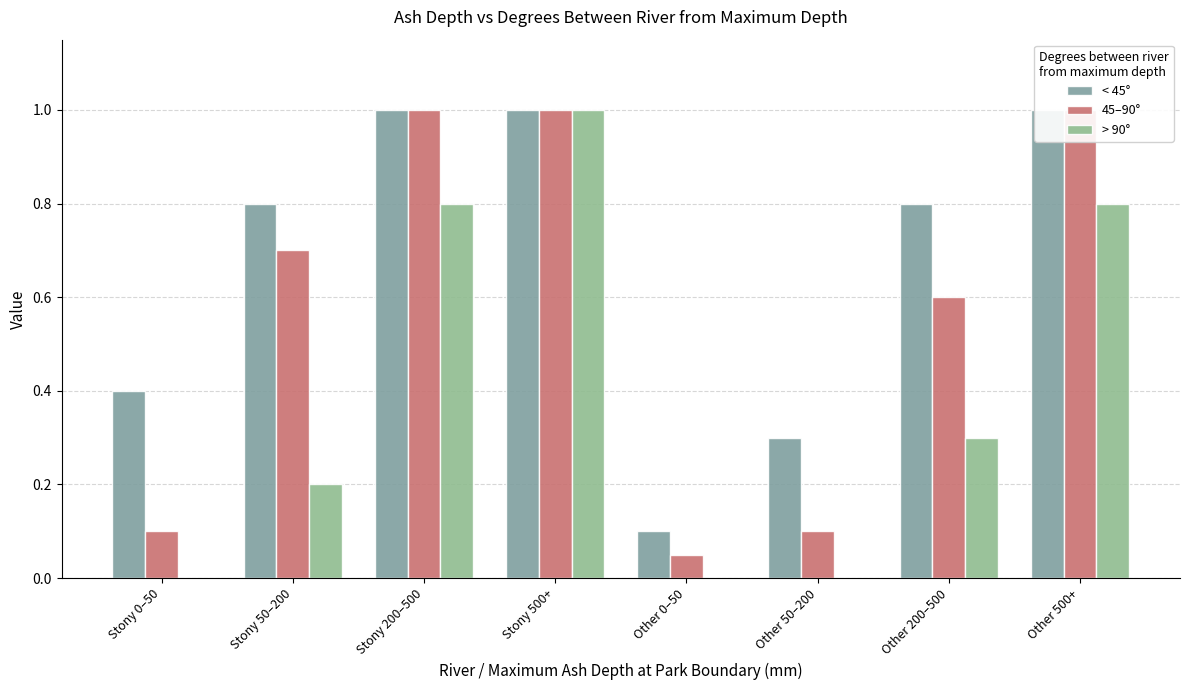

Which category has the lowest value in the 45–90° series?

Other 0–50